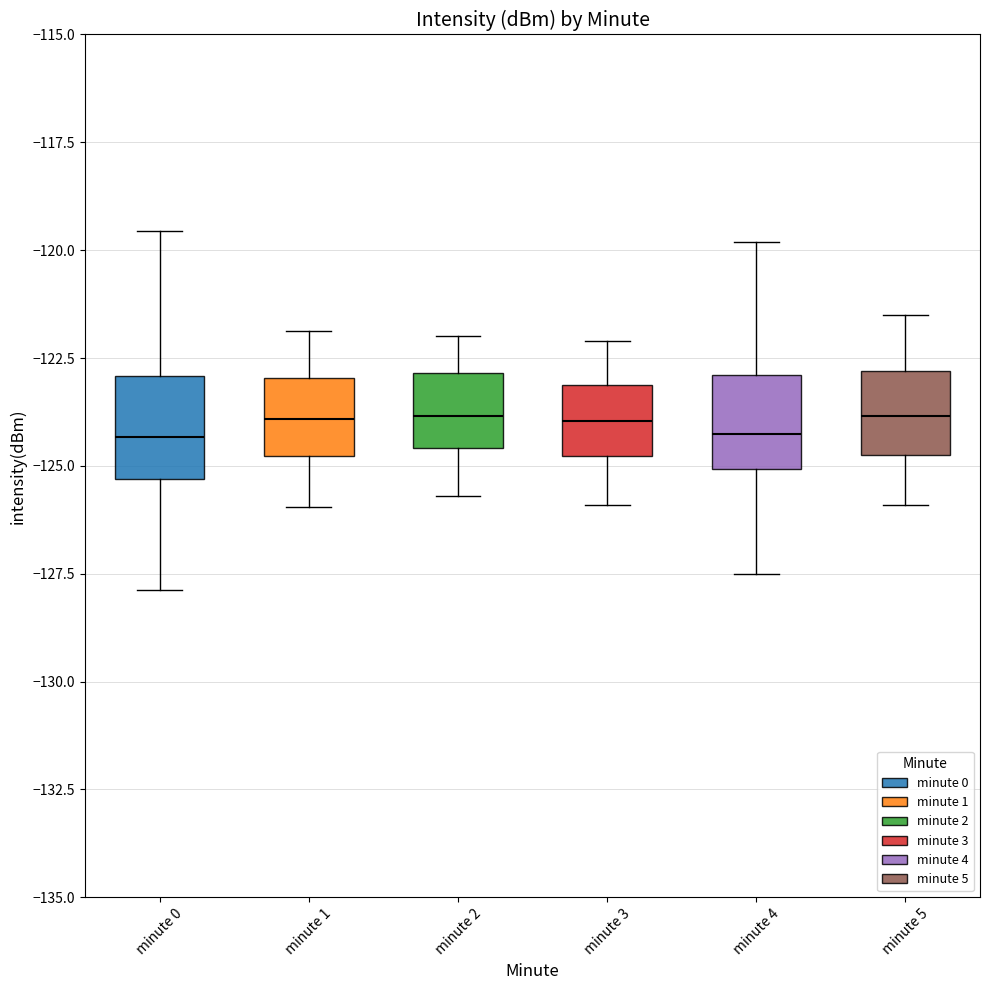

Reading left to right, transcribe this box plot: for each box, give where its median line is, the range the box spans, and where its two whiskers end, as read against the y-axis. The values are not printed on the chart, so give them approximately, as read against the axis.

minute 0: median -124.5, box -125.5 to -123.0, whiskers -128.0 to -119.5
minute 1: median -124.0, box -125.0 to -123.0, whiskers -126.0 to -122.0
minute 2: median -124.0, box -124.5 to -123.0, whiskers -125.5 to -122.0
minute 3: median -124.0, box -125.0 to -123.0, whiskers -126.0 to -122.0
minute 4: median -124.0, box -125.0 to -123.0, whiskers -127.5 to -120.0
minute 5: median -124.0, box -124.5 to -123.0, whiskers -126.0 to -121.5